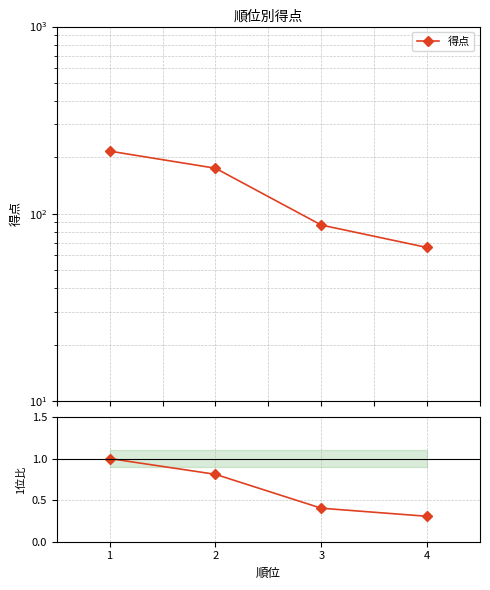

True or false: ratio to 1位 and 得点 intersect in this chart.

False